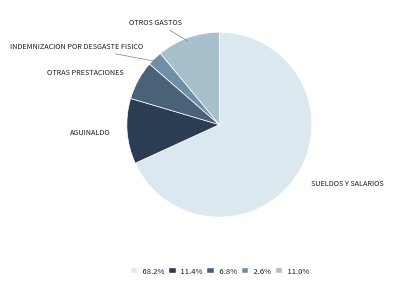

Does any single category account for the majority?

Yes